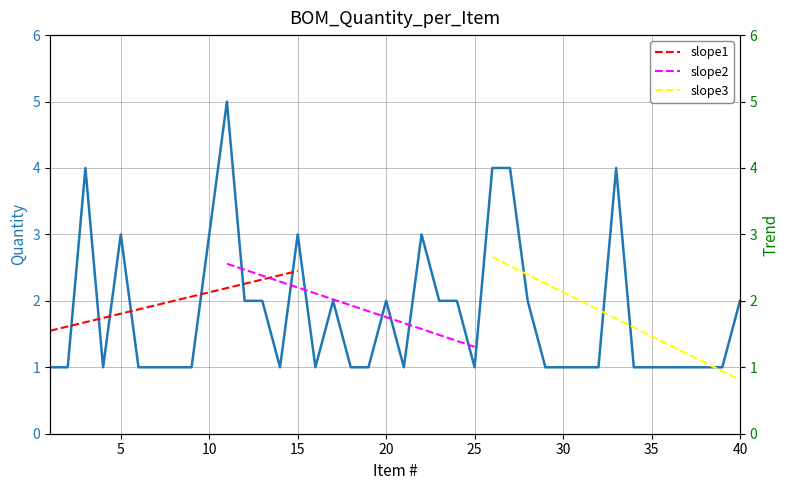

Does the chart display data point markers on the line(s)?

No